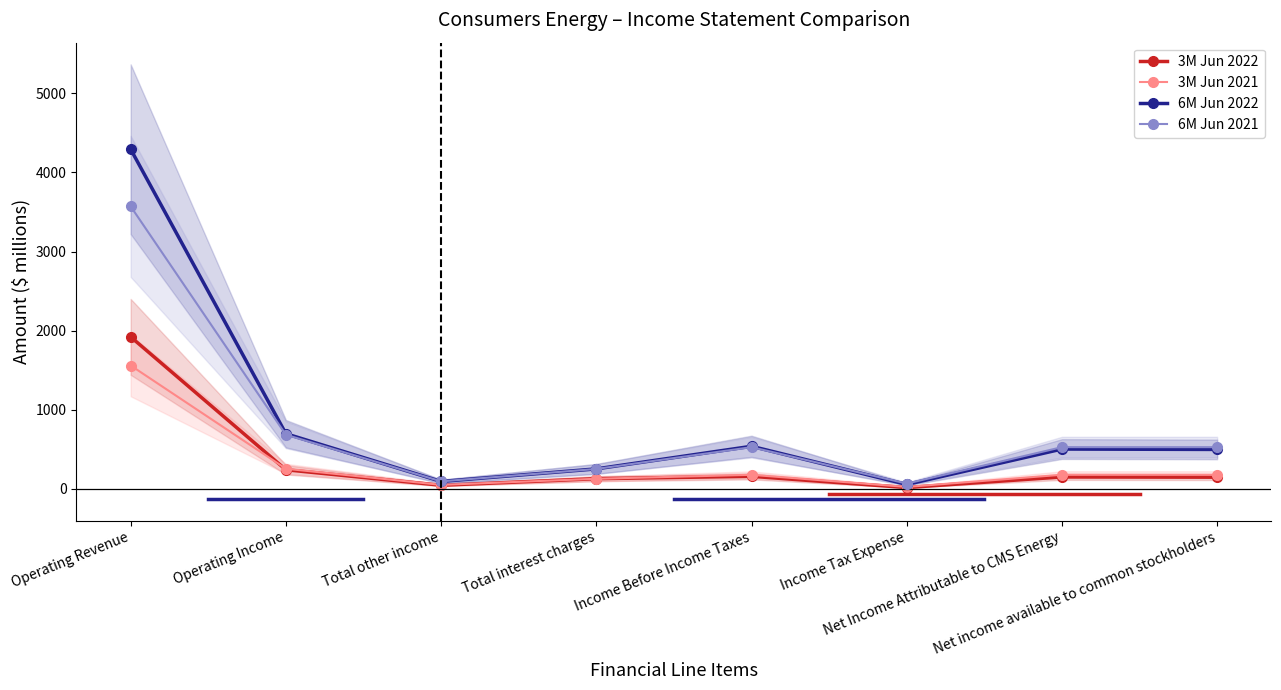

Does the chart display data point markers on the line(s)?

Yes